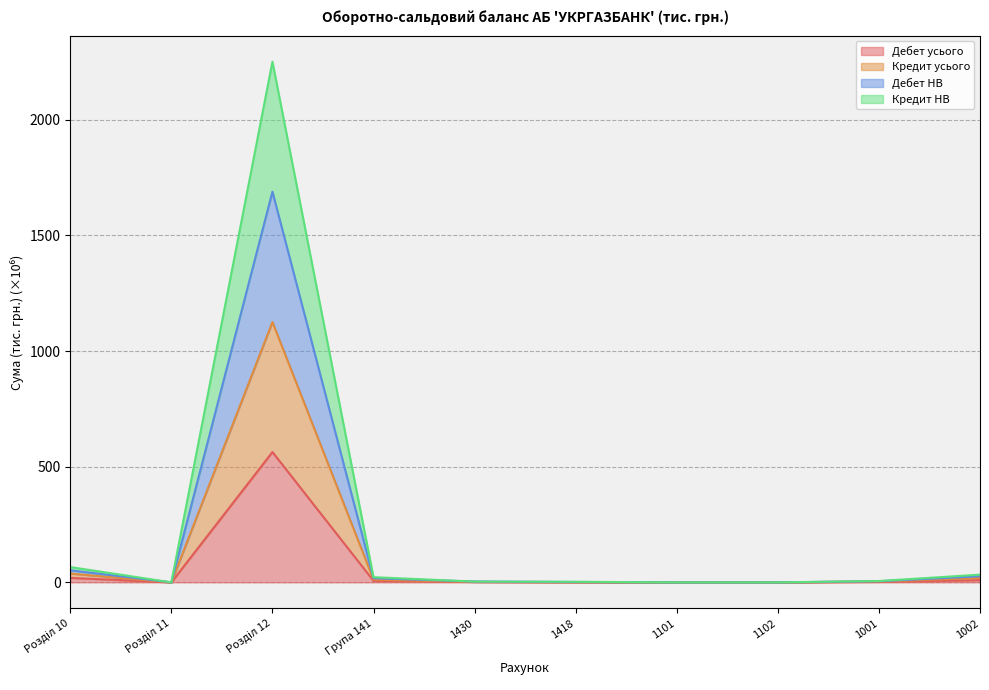

How many interior local valleys does the Кредит НВ series have?

2